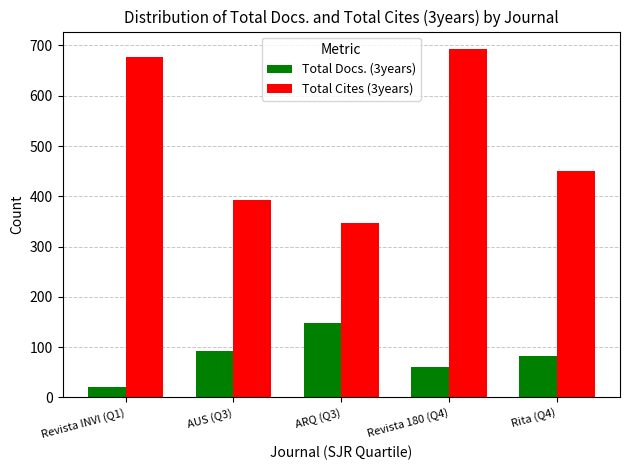

What is the spread (max minus min) of values at AUS (Q3)?

299